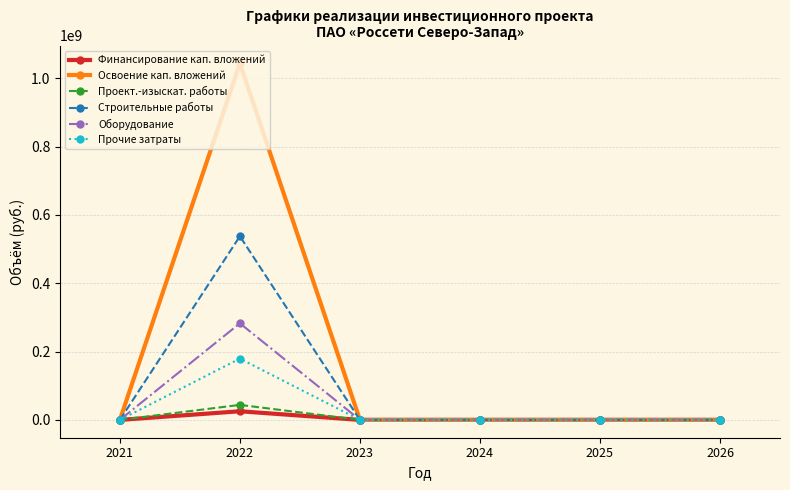

Where is the first local maximum for Строительные работы?

2022